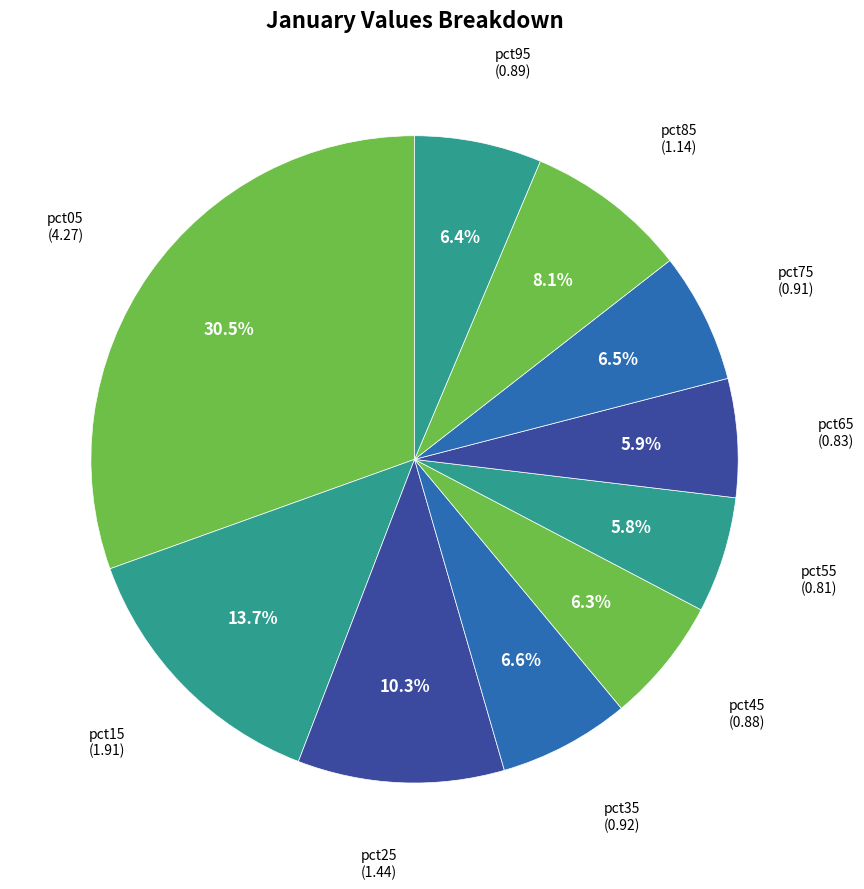

To the nearest percent, what is the combined percentage of pct65 and pct75?

12%